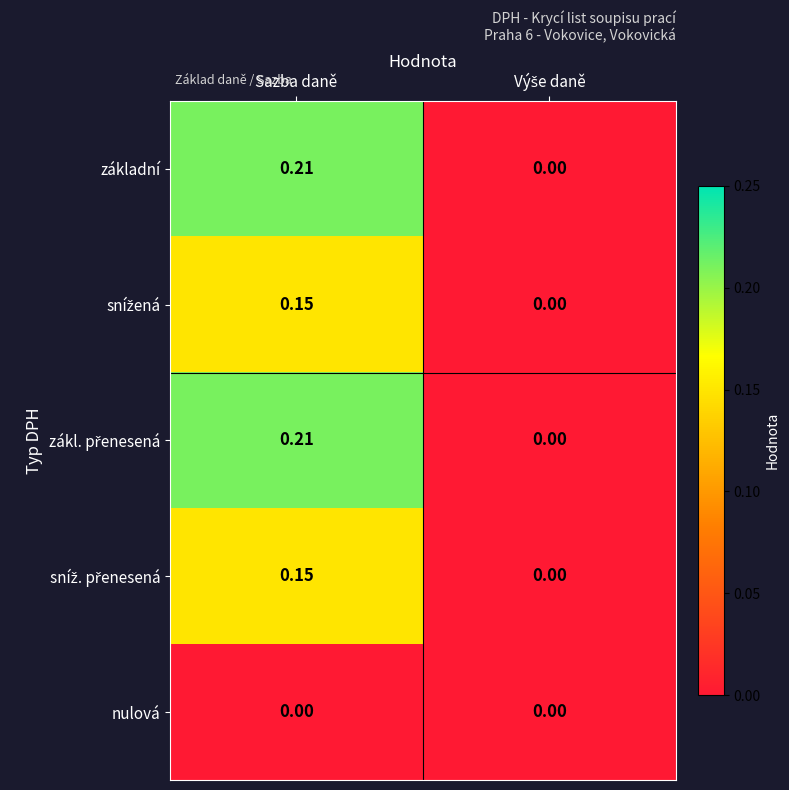

At which category is the sum across all series the highest?

Sazba daně